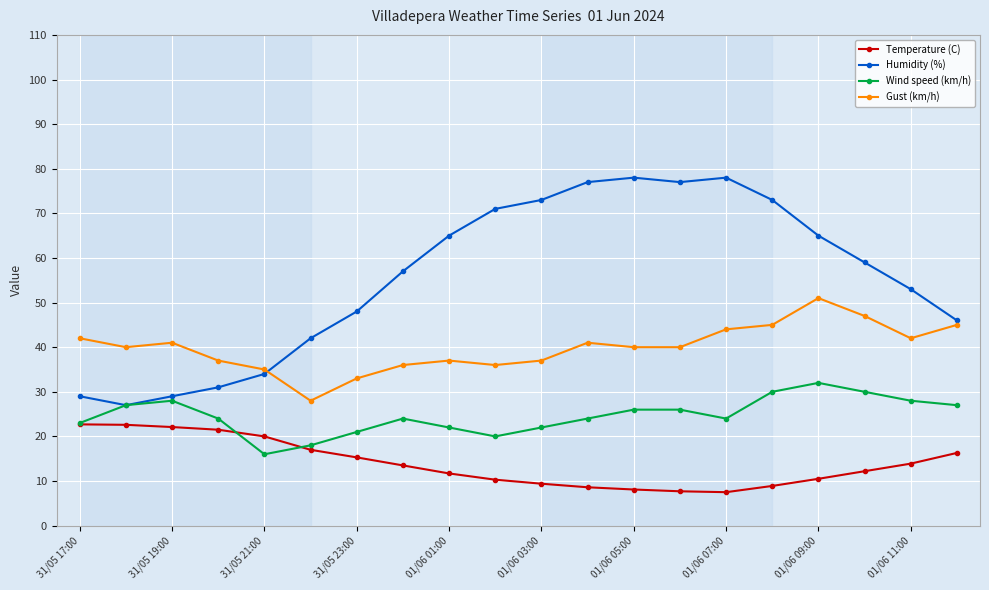

Is this an area chart (filled region under the line)?

No